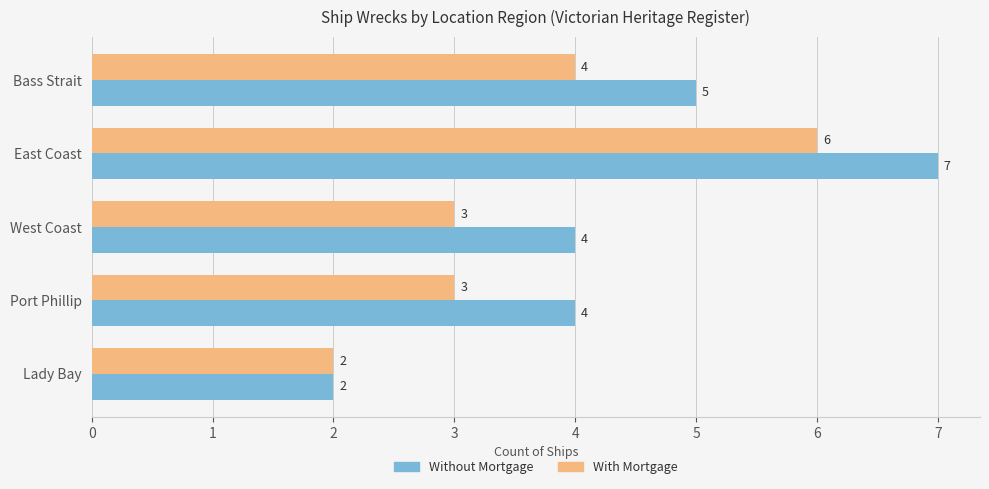

Which series changed the most between West Coast and Lady Bay?

Without Mortgage